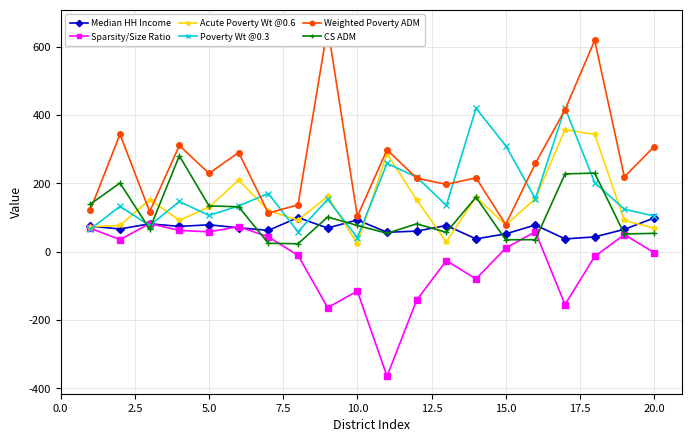

What is the difference between the maximum and minimum values in the Acute Poverty Wt @0.6 series?

333.7